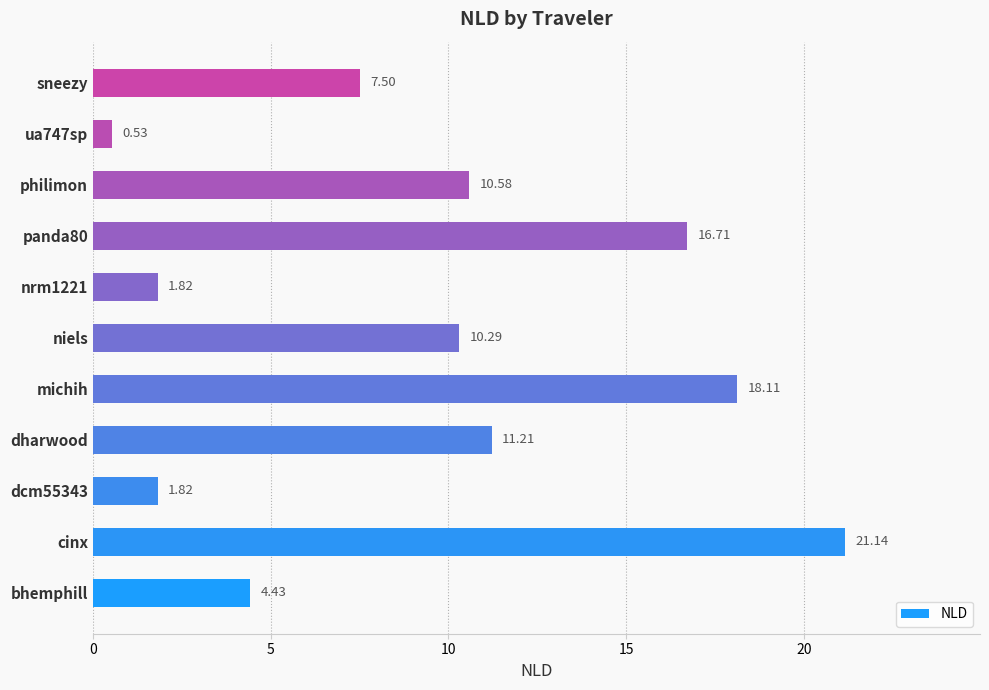

Where is the data nearest to the value 10?

niels